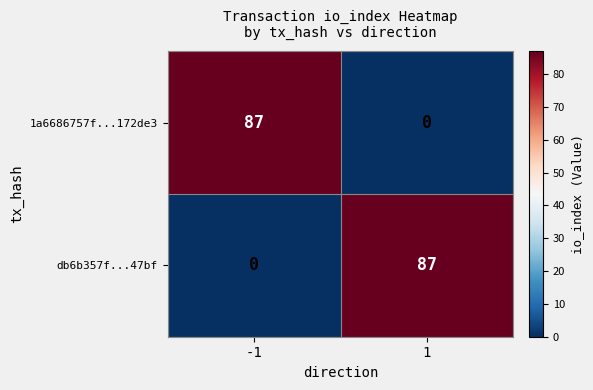

What is the difference between the maximum and minimum values in the db6b357f...47bf series?

87